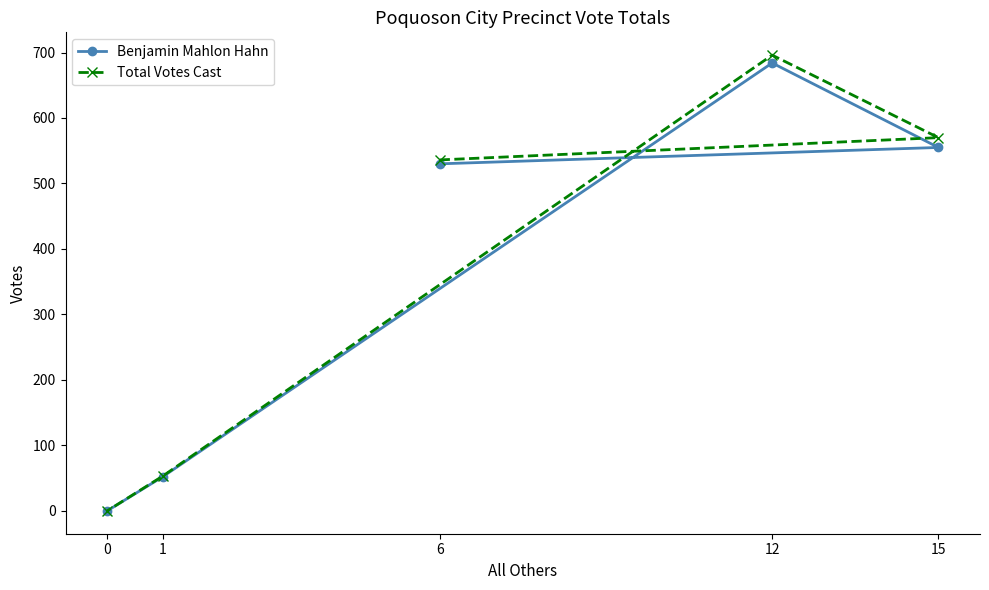

The Total Votes Cast series shows 355 at 12. True or false?

False